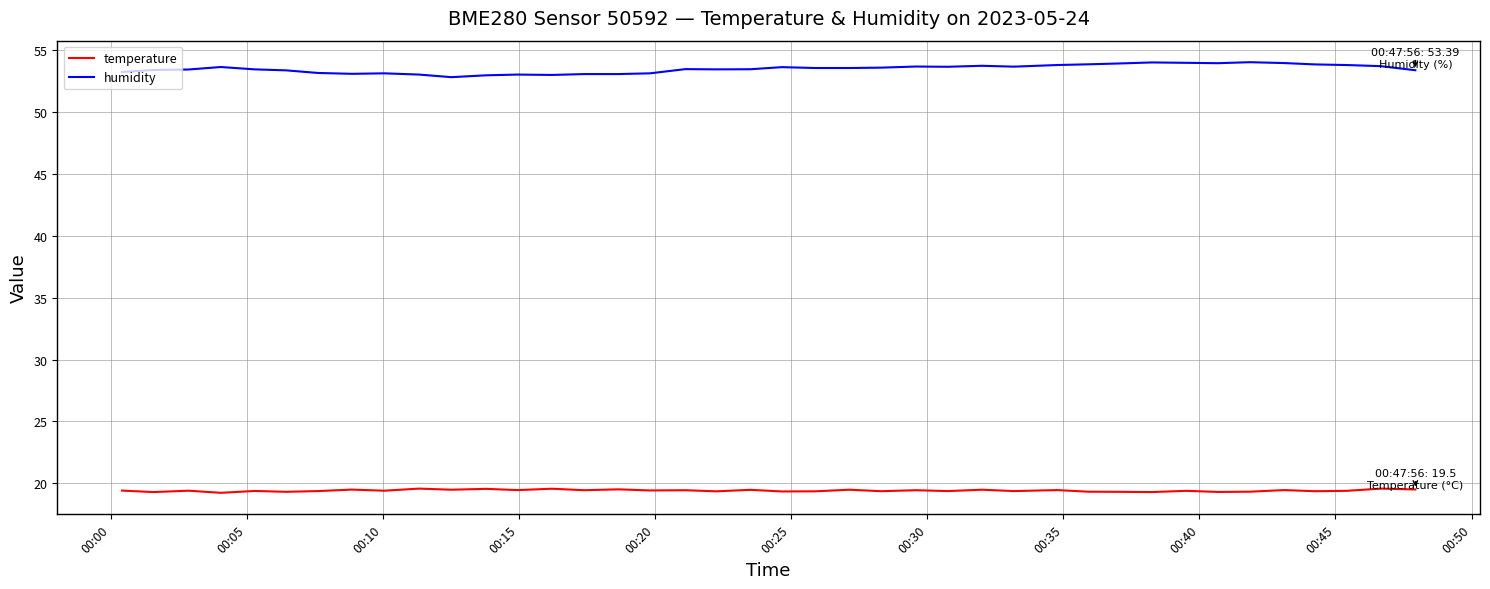

Which series has the largest total across all categories?

humidity